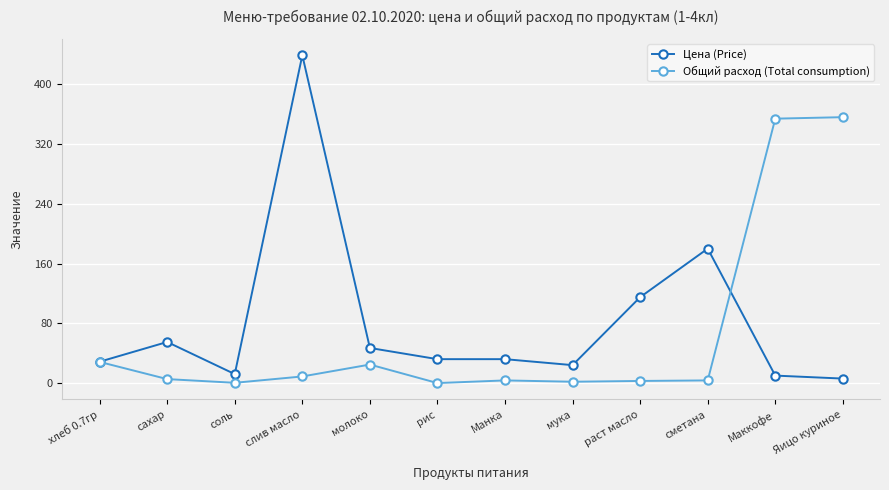

What is the label of the 9th point from the left?

раст масло